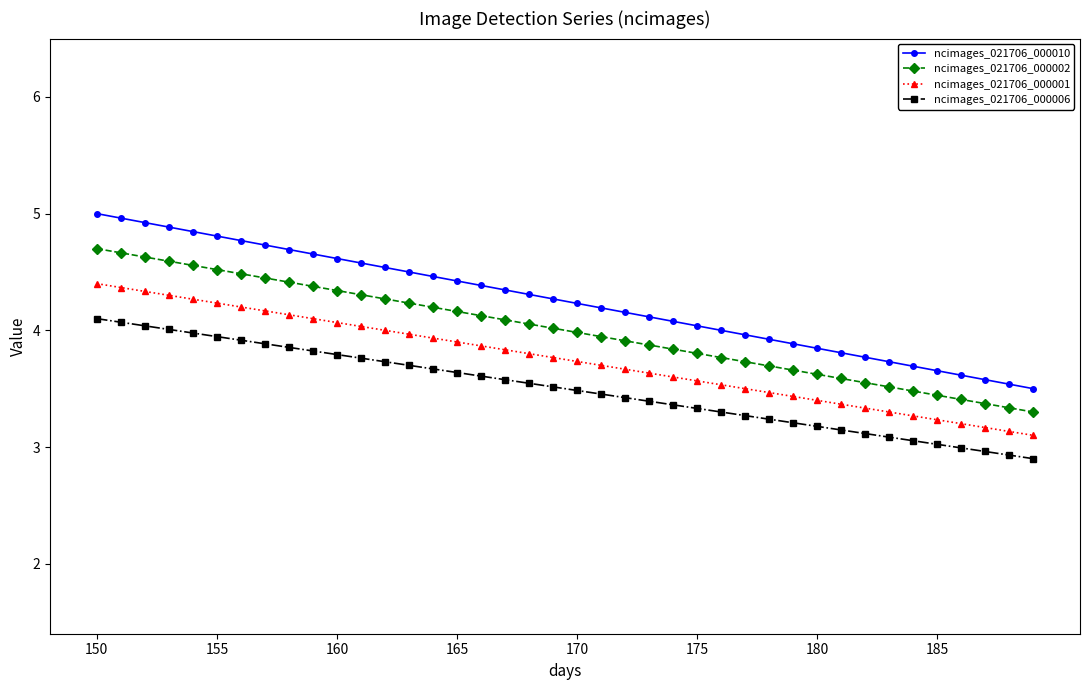

What is the greatest value displayed?

5.0